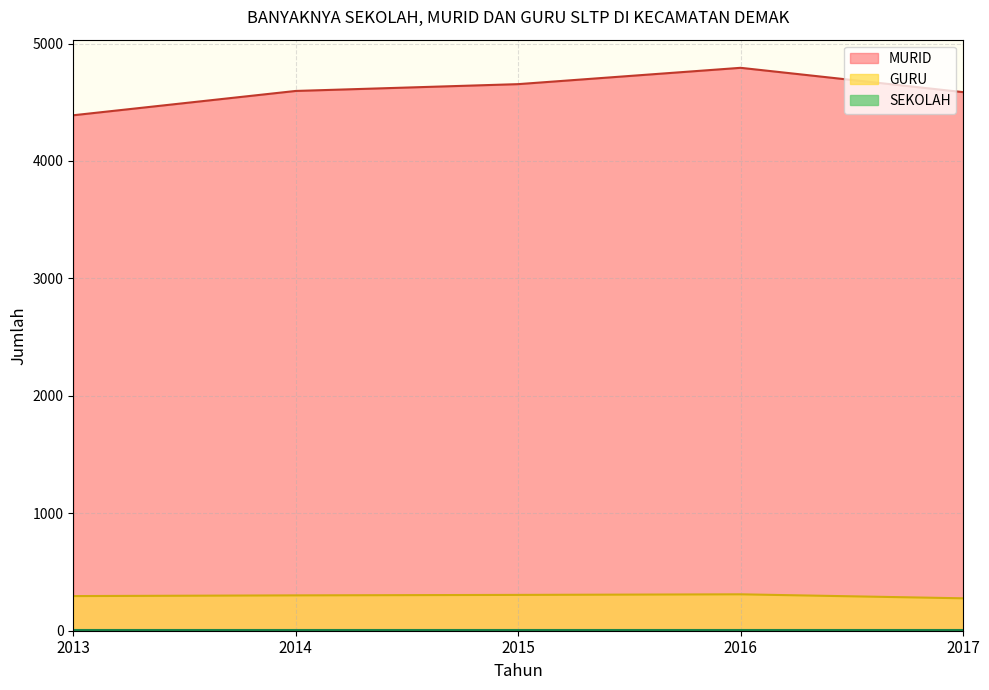

What is the difference between the maximum and minimum values in the GURU series?

34